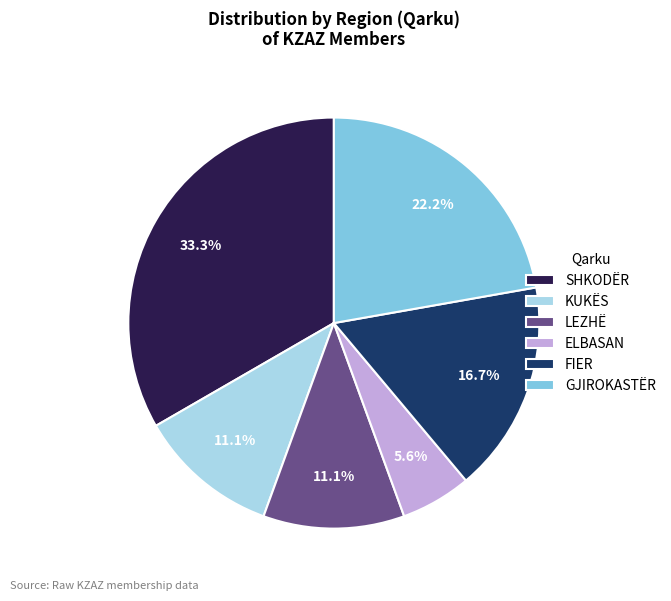

Count the number of slices in the pie.

6